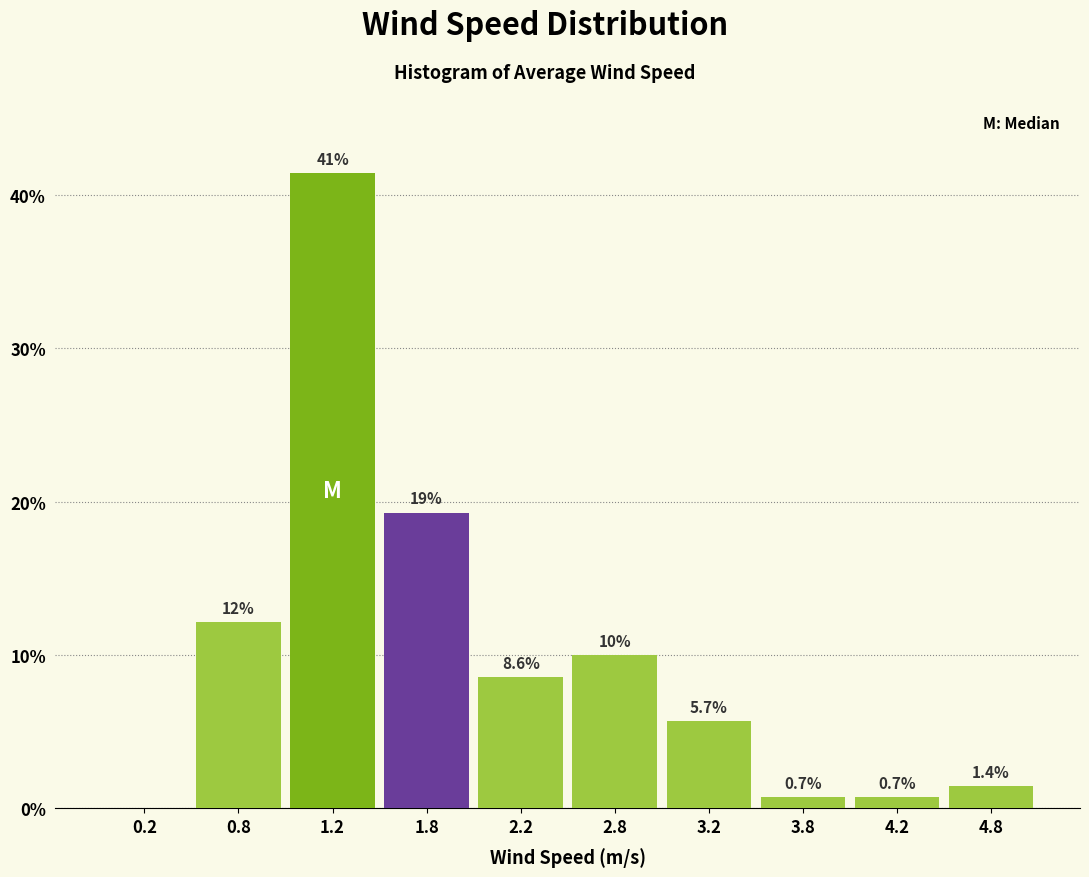

Over which range of the x-axis is the bar tallest?

1.0 to 1.5